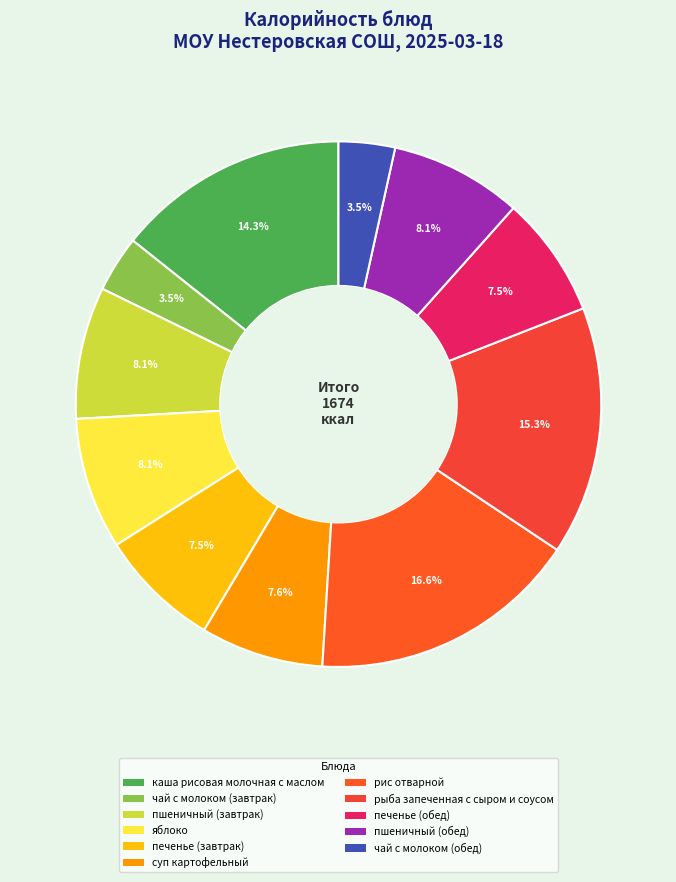

What is the change in value from чай с молоком (завтрак) to пшеничный (обед)?

+78.0